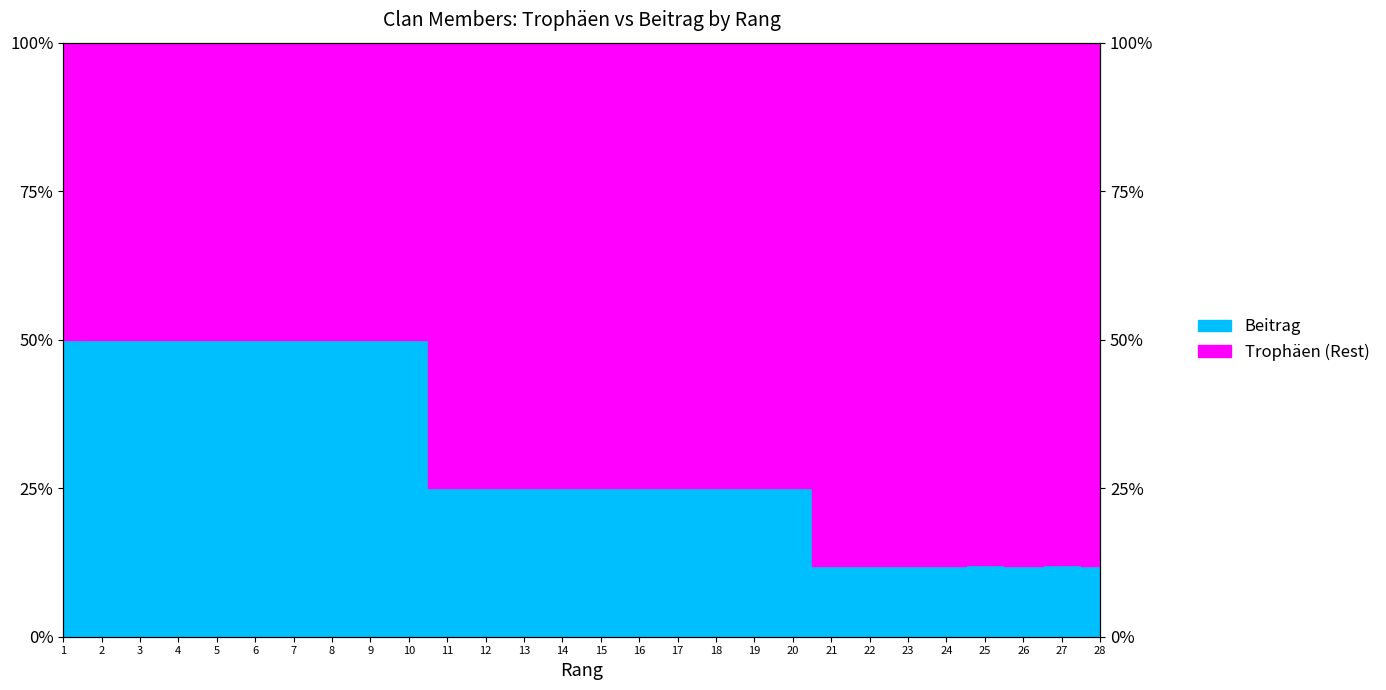

What is the minimum value shown in the chart?

12.0